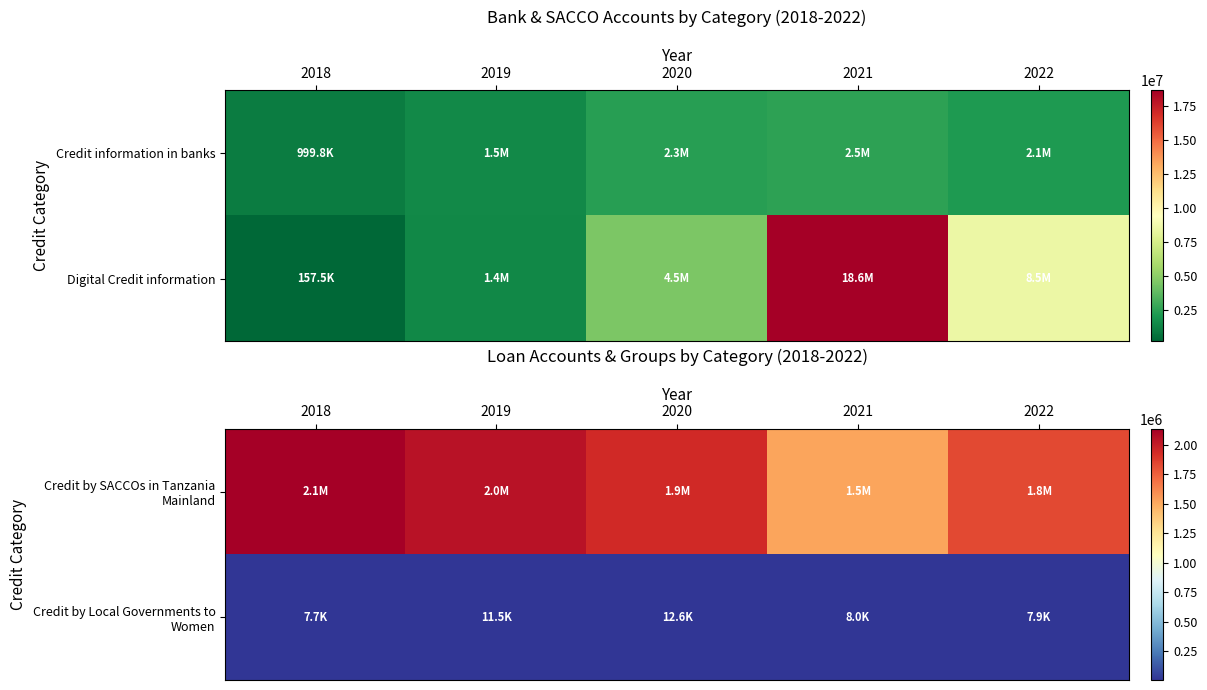

What is the smallest value displayed?

7666